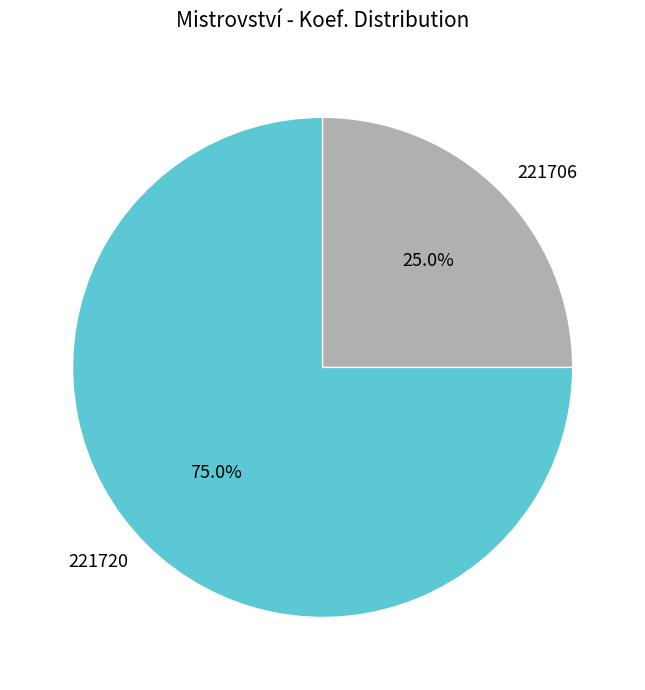

Count the number of slices in the pie.

2